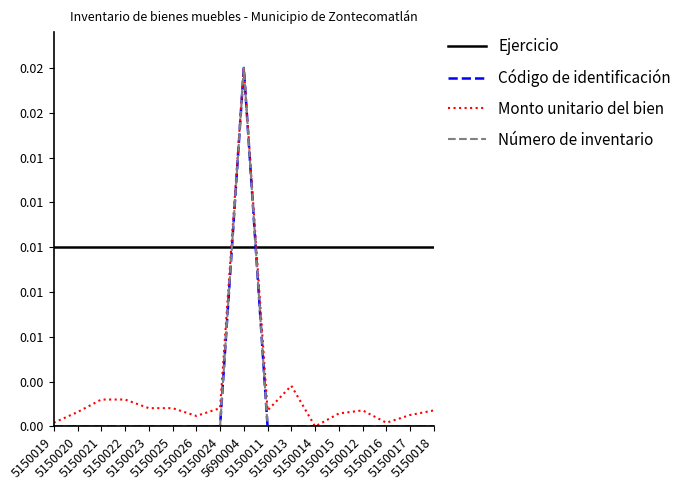

Which has a higher value, 5150018 or 5150026?

5150018